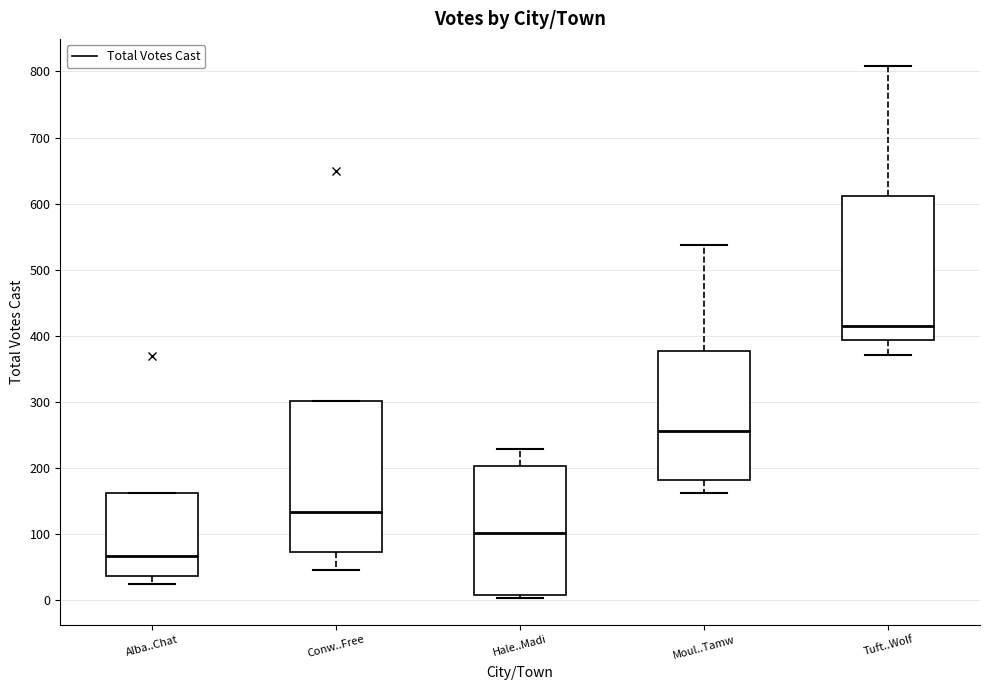

Comparing the boxes themselves (not the whiskers), which one is the tallest?

Conw..Free